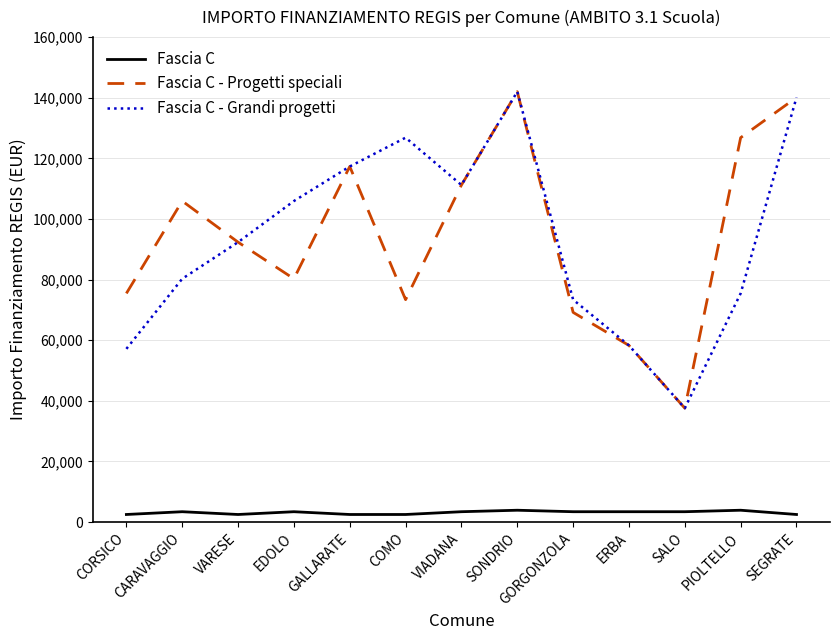

At EDOLO, list the series in order from largest to smallest.

Fascia C - Grandi progetti, Fascia C - Progetti speciali, Fascia C